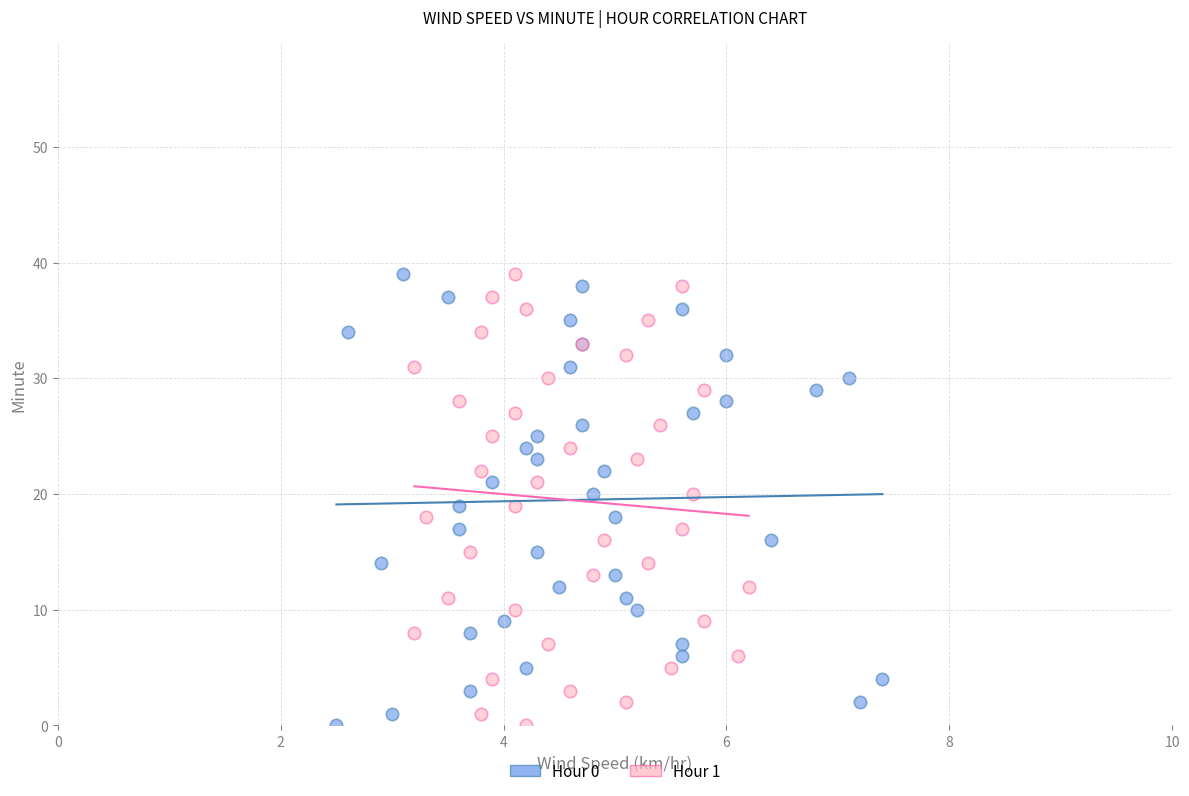

What are all the series names shown in the legend?

Hour 0, Hour 1